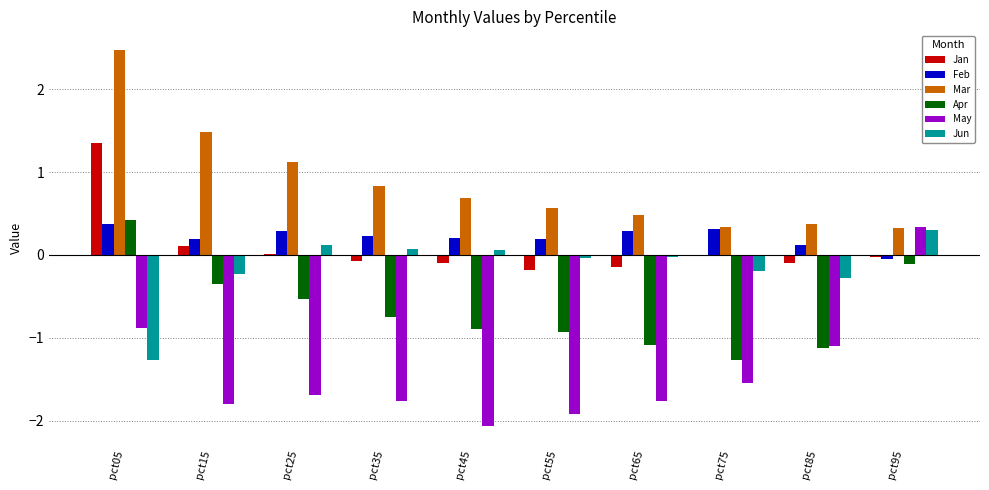

Which category has the highest value across all series?

pct05